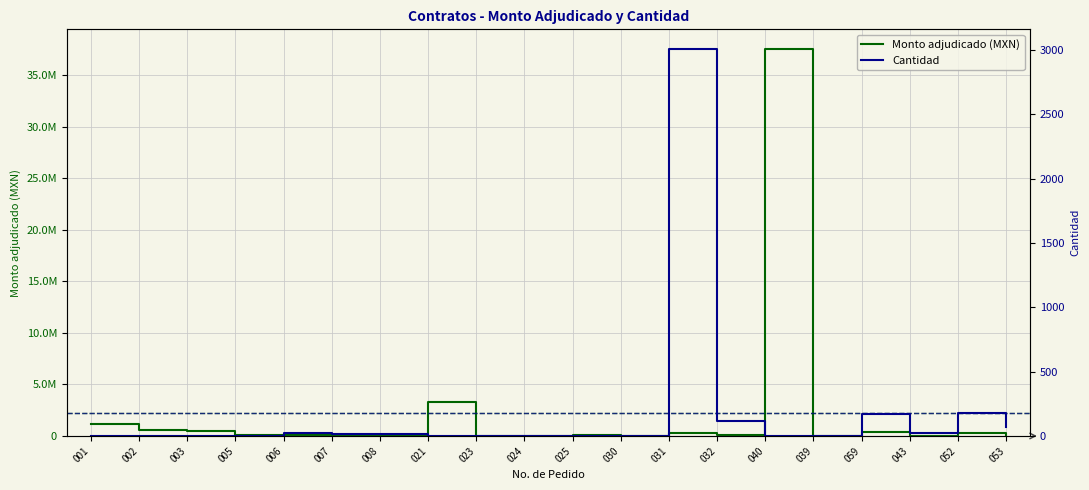

Where does the Cantidad series first go above 3?

006